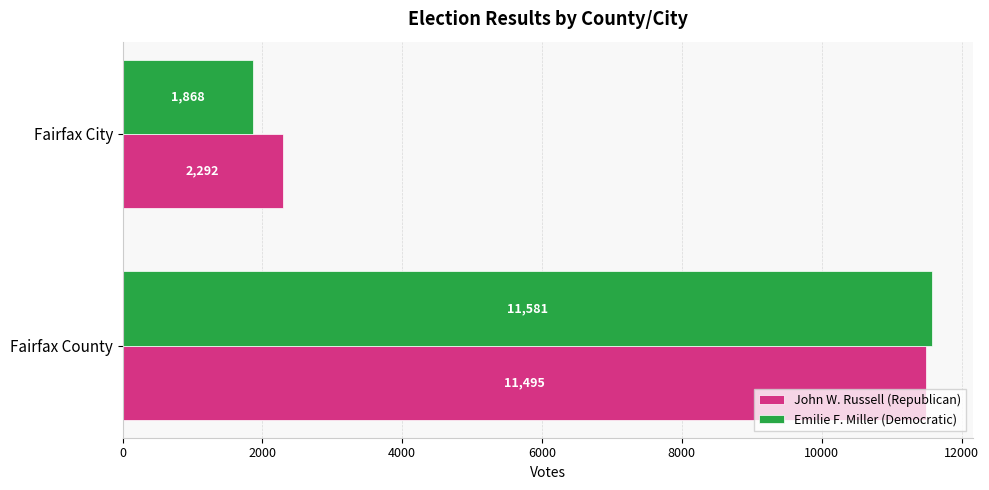

Where is Emilie F. Miller (Democratic) nearest to the value 6724?

Fairfax City